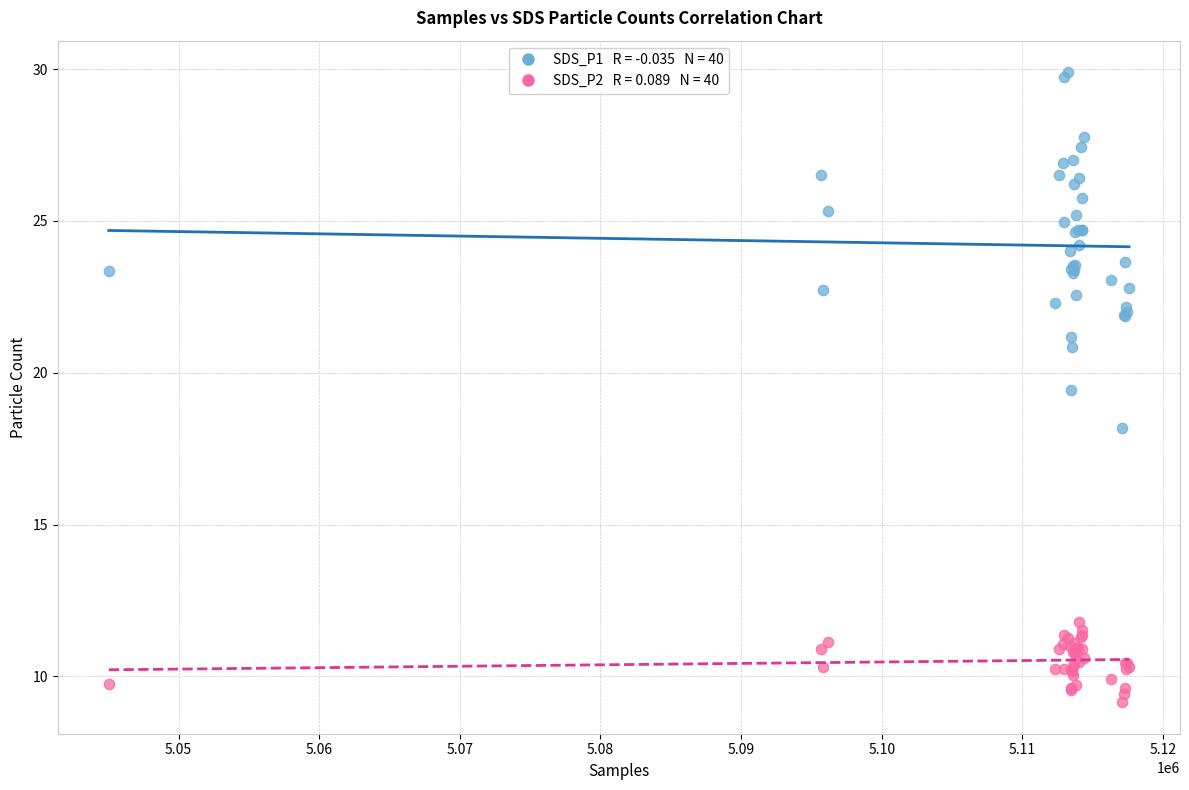

Across all series, what Y value is closest to 19?

19.4